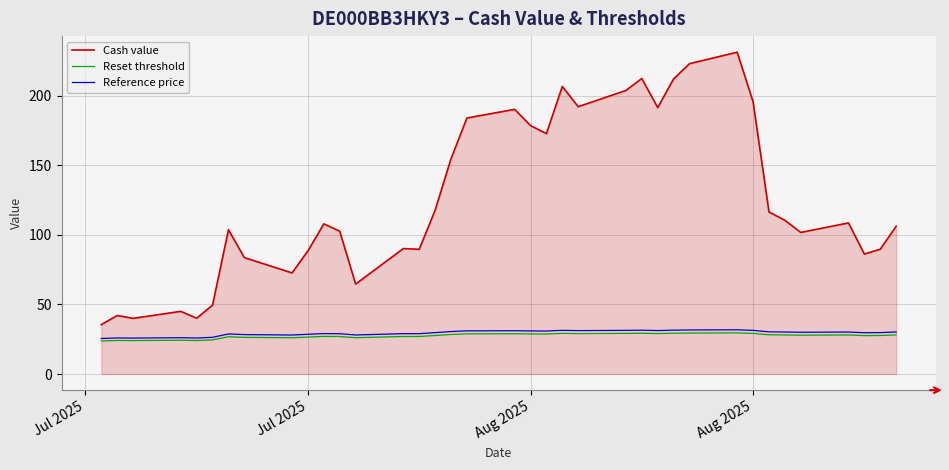

What is the maximum value for Reset threshold?

29.6